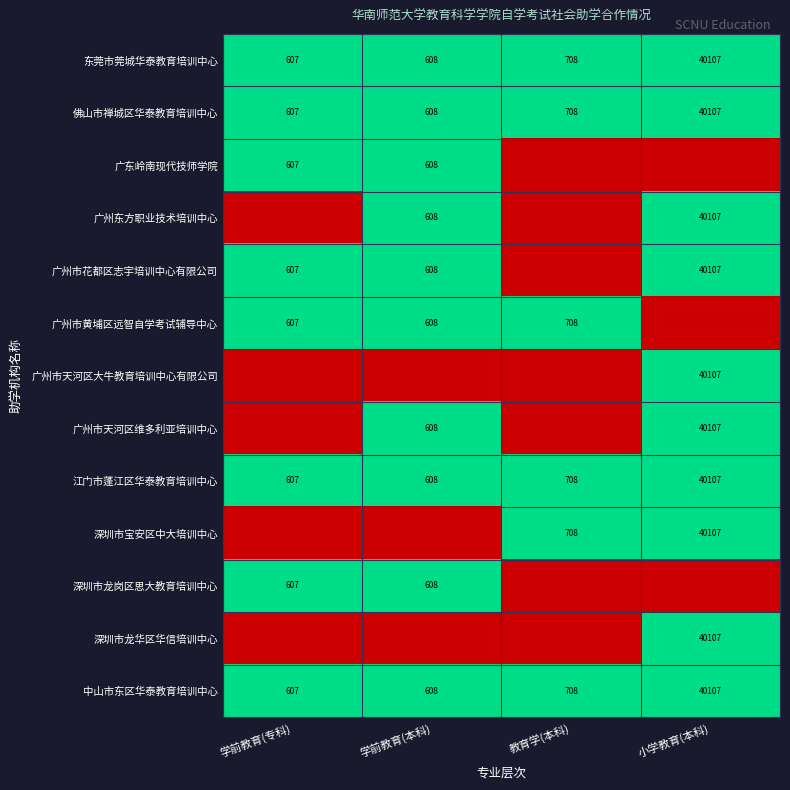

Where is 东莞市莞城华泰教育培训中心 nearest to the value 20357?

教育学(本科)